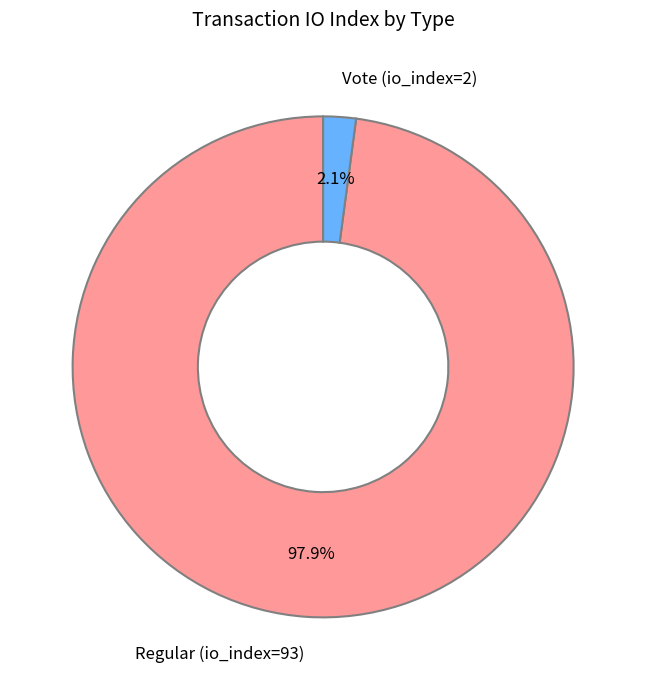

To the nearest percent, what is the difference between the Vote (io_index=2) and Regular (io_index=93) slice percentages?

96%